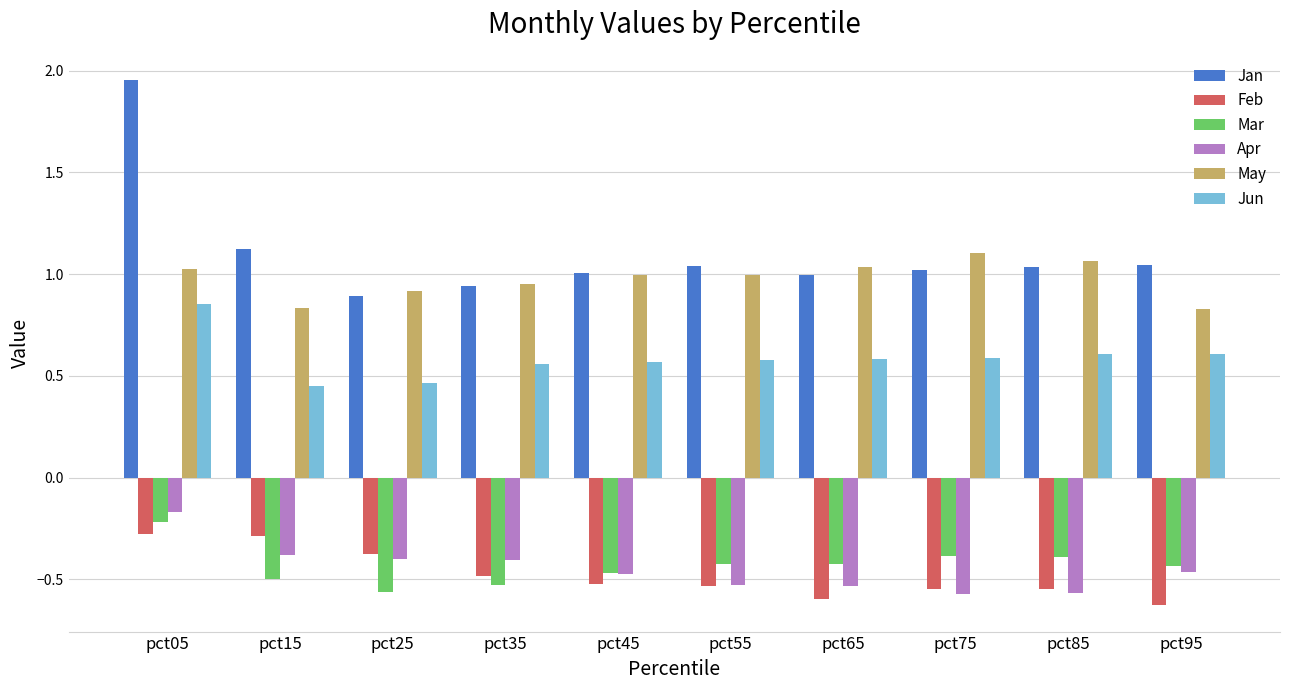

What is the value of the Feb bar at the 2nd from the left?

-0.3